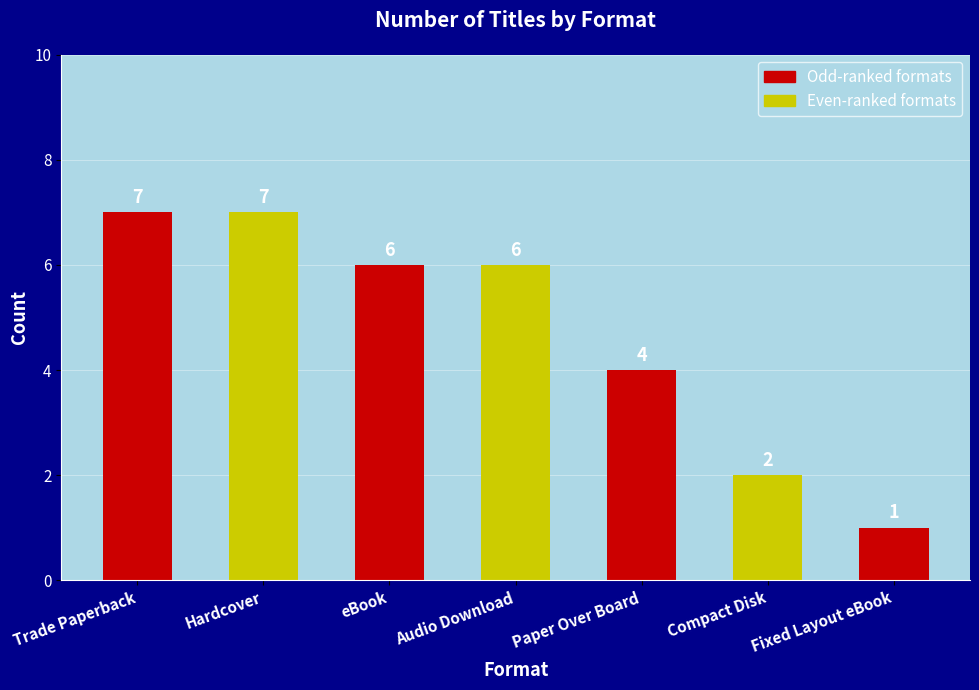

Does the chart contain any negative values?

No